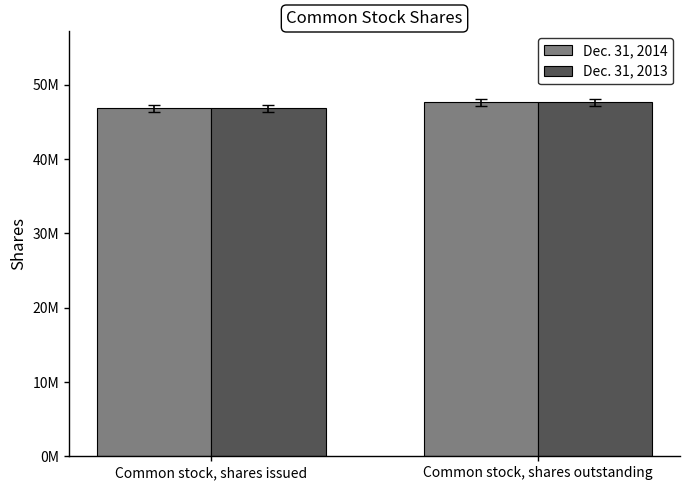

What is the value of the Dec. 31, 2014 bar at the 1st from the left?

46858415